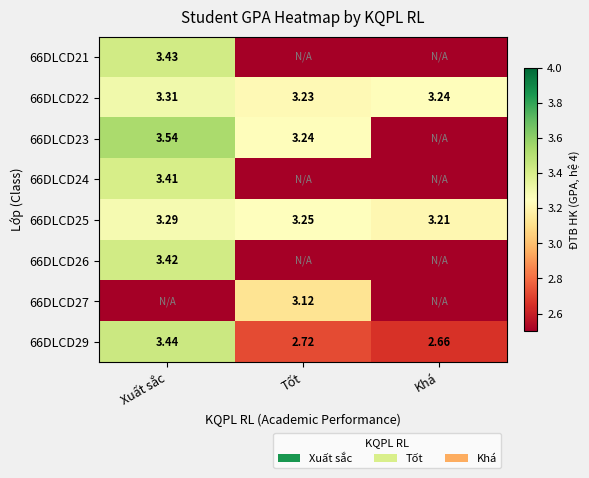

Is it true that 66DLCD29 equals 1.5 at Khá?

False